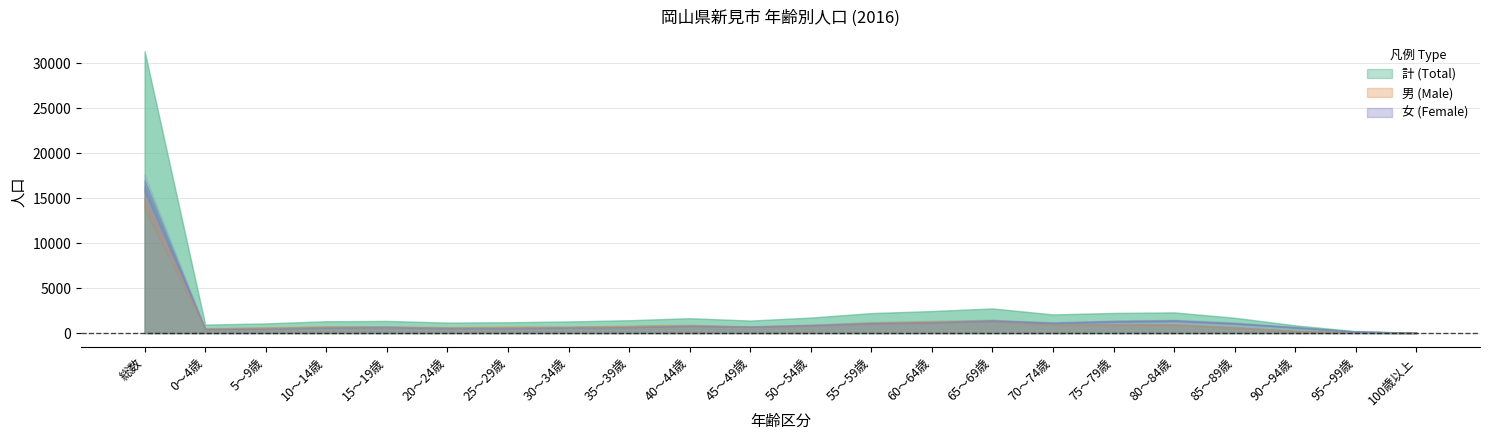

True or false: 男 and 計 cross at least once.

False